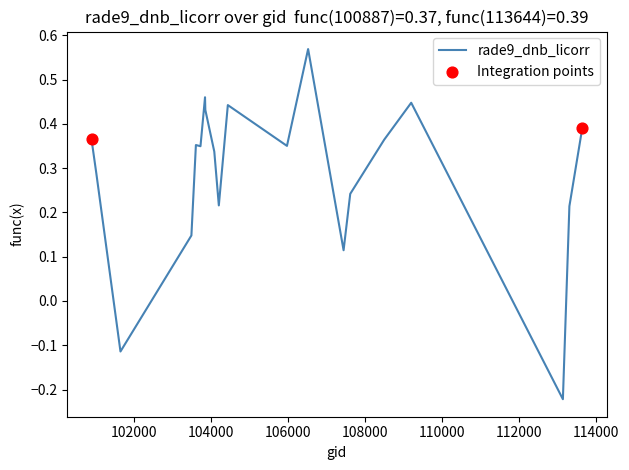

What is the difference between the maximum and minimum values?

0.8